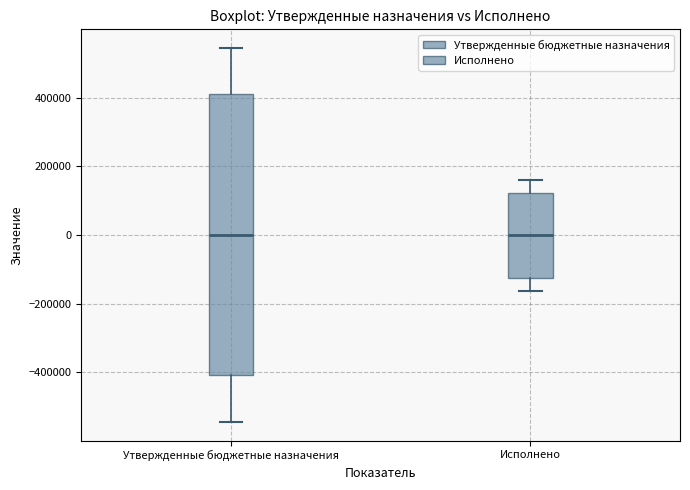

Reading left to right, transcribe this box plot: for each box, give where its median line is, the range the box spans, and where its two whiskers end, as read against the y-axis. The values are not printed on the chart, so give them approximately, as read against the axis.

Утвержденные бюджетные назначения: median 0, box -400000 to 400000, whiskers -540000 to 540000
Исполнено: median 0, box -120000 to 120000, whiskers -160000 to 160000